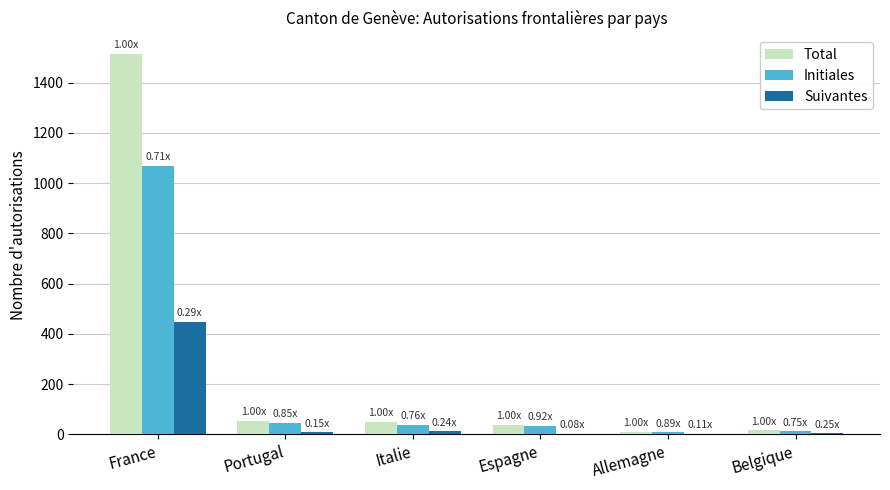

What are all the series names shown in the legend?

Total, Initiales, Suivantes